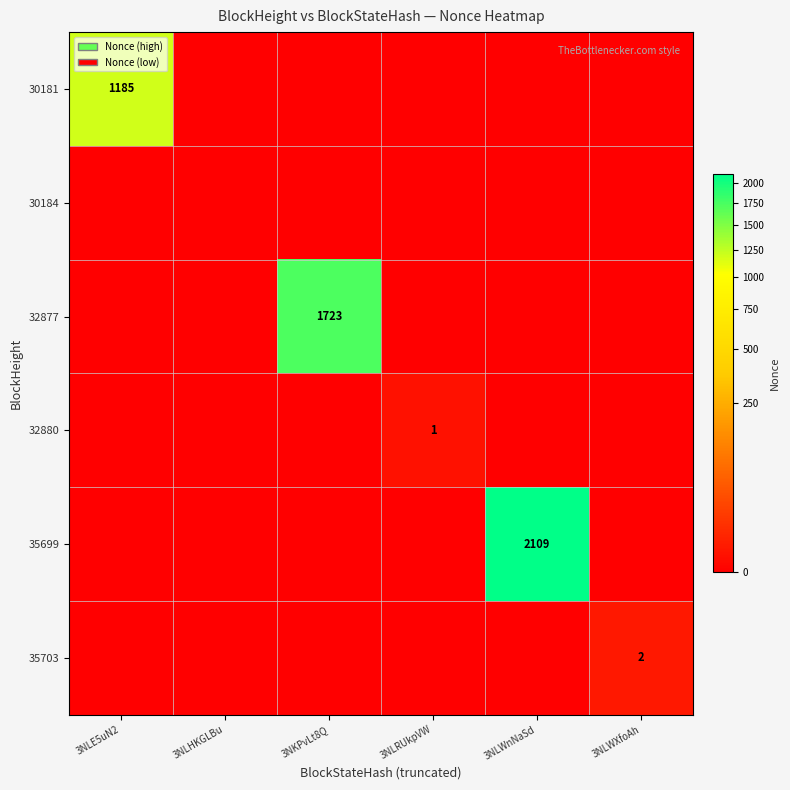

What is the greatest value displayed?

2109